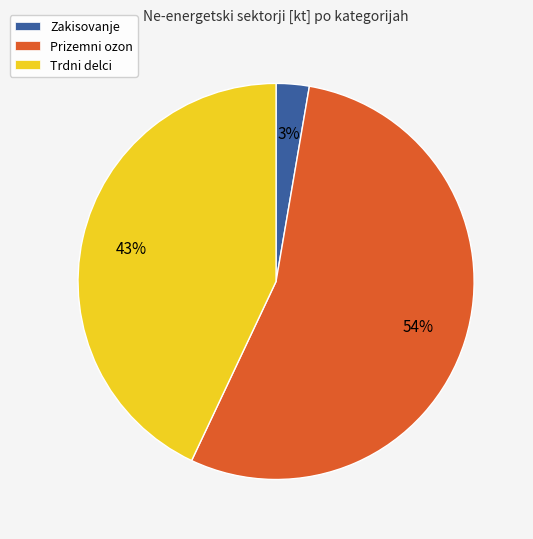

Rank the categories by value from highest to lowest.

Prizemni ozon, Trdni delci, Zakisovanje